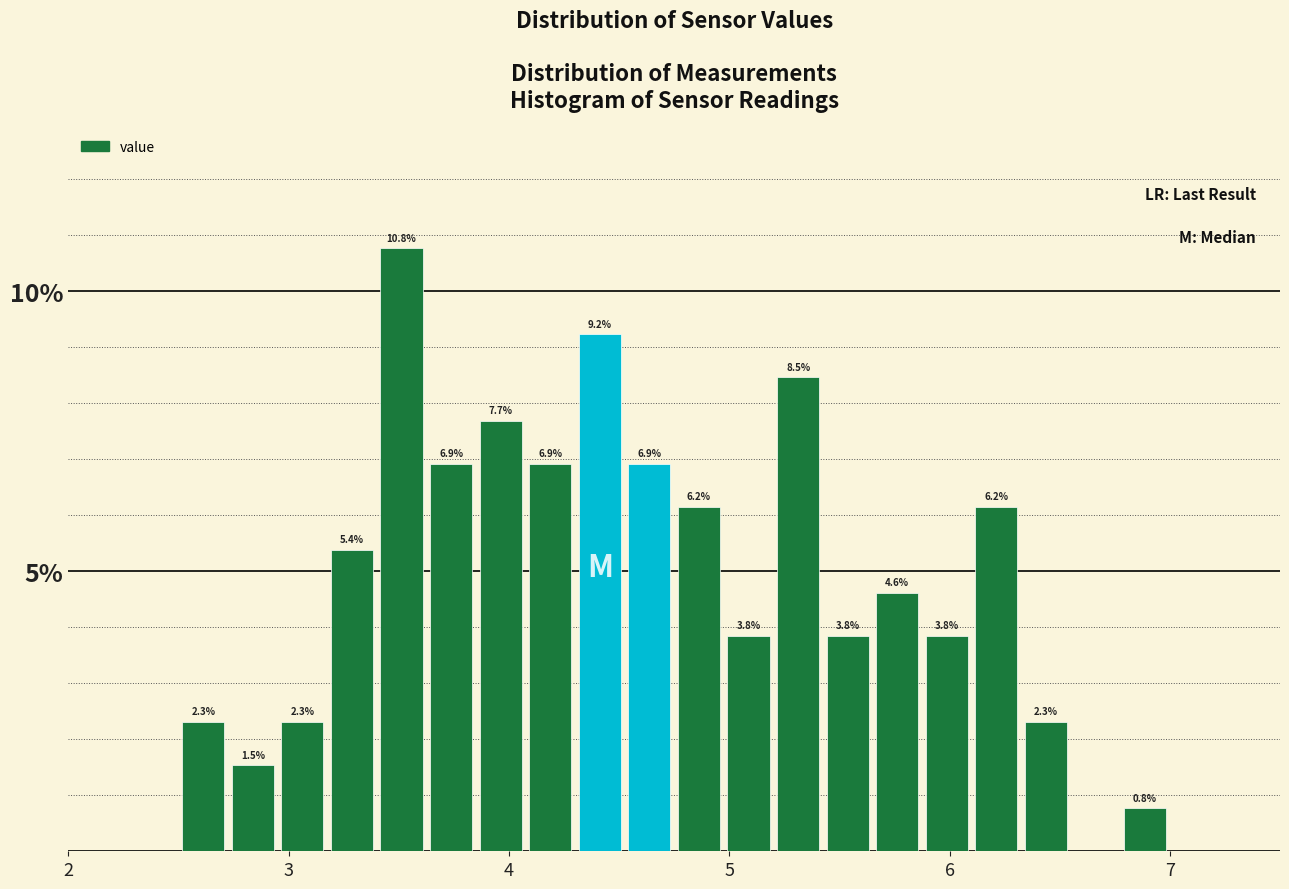

Read against the x-axis, roughly where is the centre of the tallest bar?

3.5